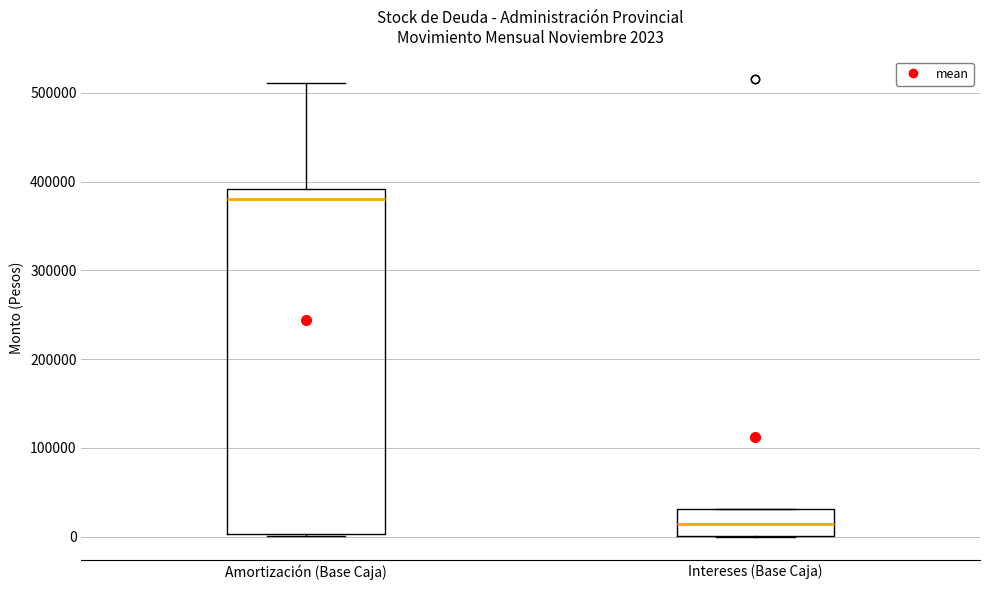

Comparing the boxes themselves (not the whiskers), which one is the tallest?

Amortización (Base Caja)